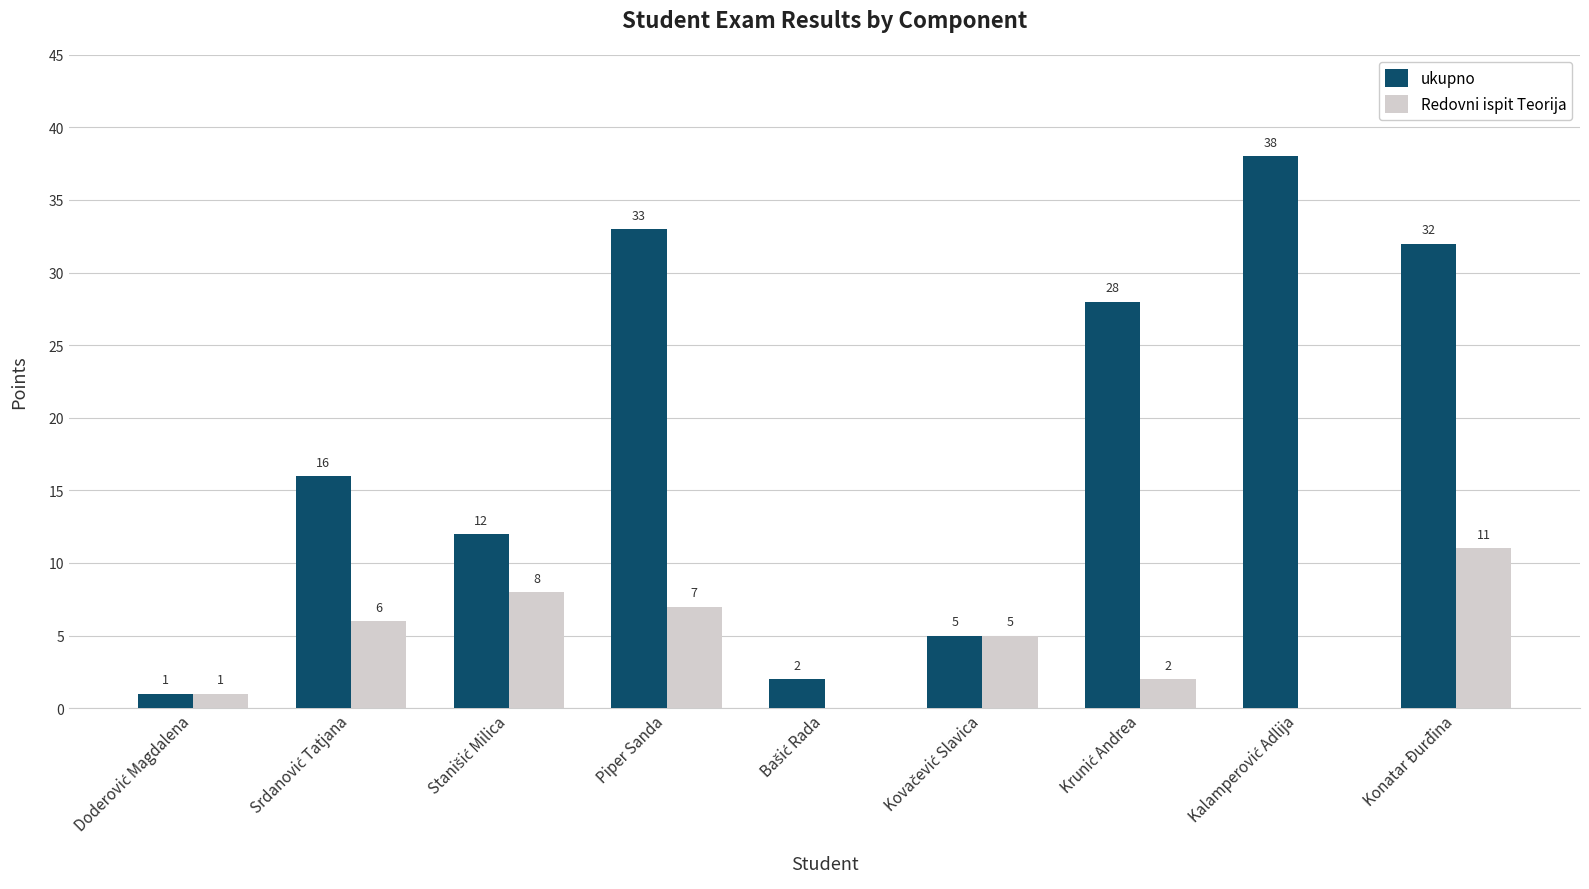

How many series are shown in this chart?

2